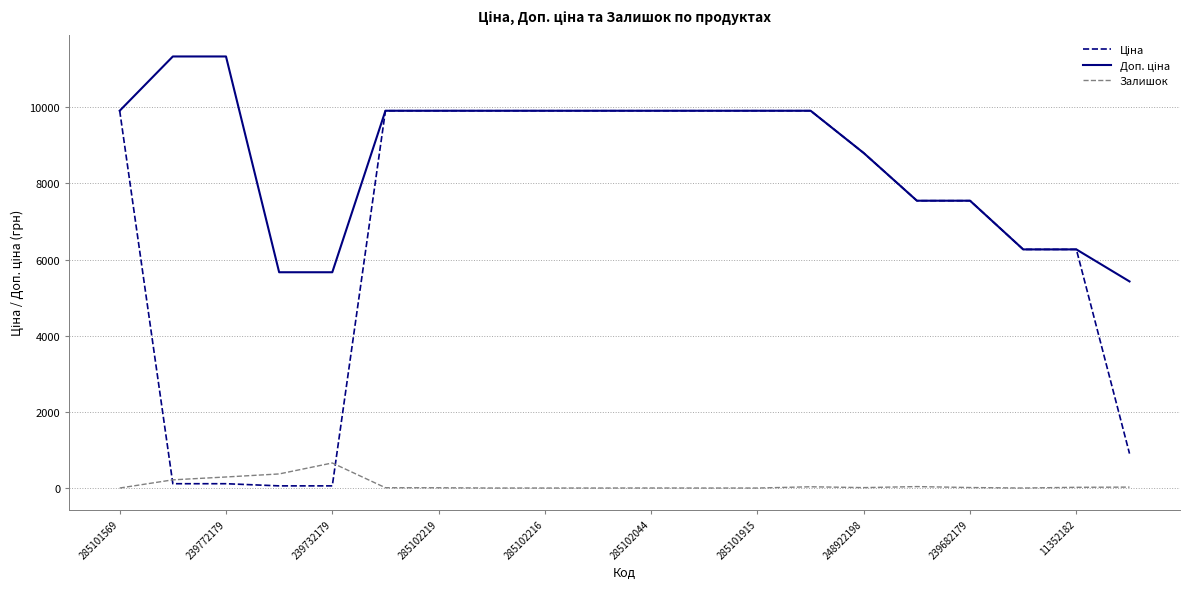

At which label does Ціна reach its peak?

285101569